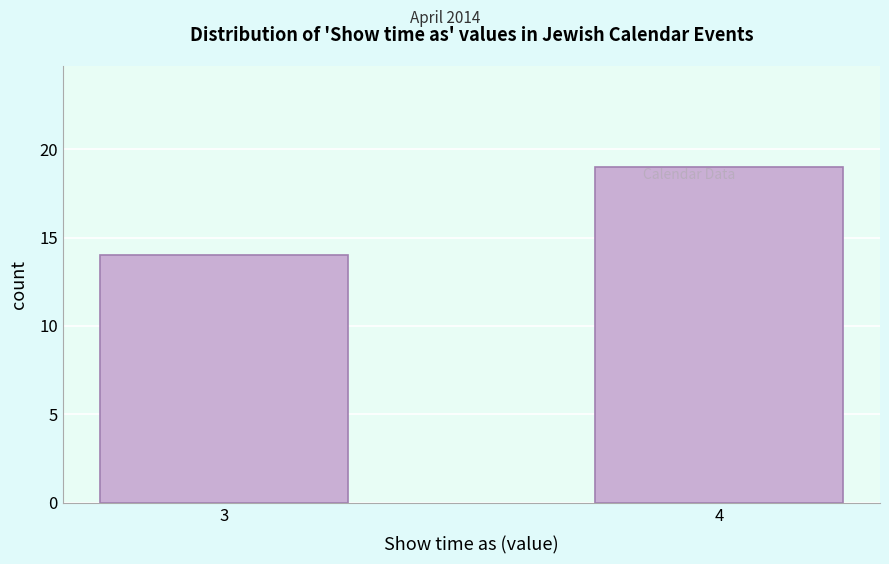

Reading right to left, extract all data points from this chart.

4=19	3=14